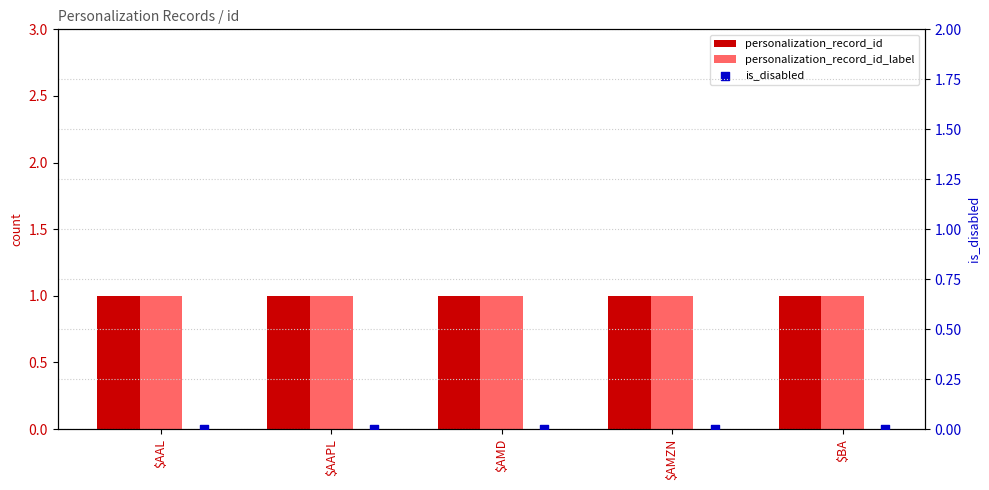

What are all the series names shown in the legend?

personalization_record_id, personalization_record_id_label, is_disabled